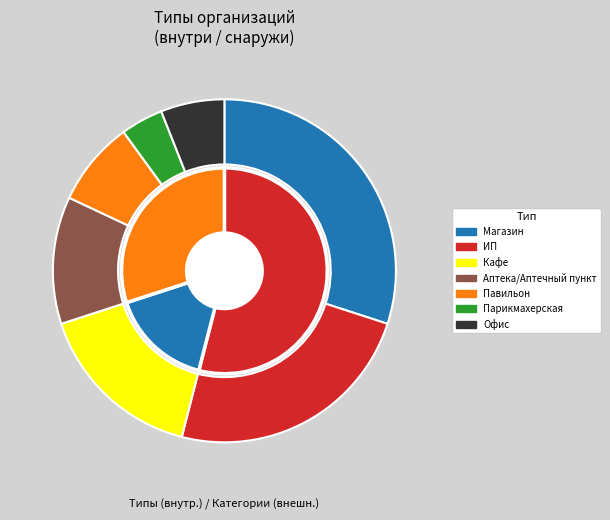

Which slice is the smallest?

Парикмахерская